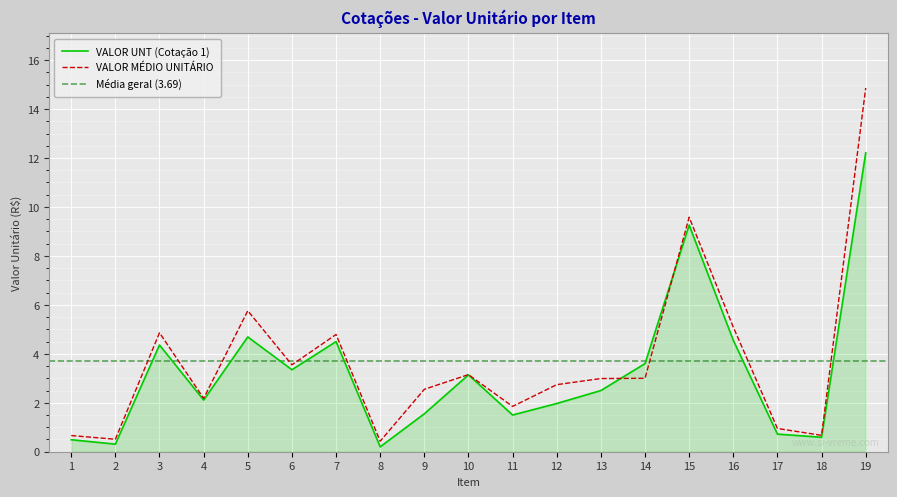

Where is the first local maximum for VALOR UNT (Cotação 1)?

3